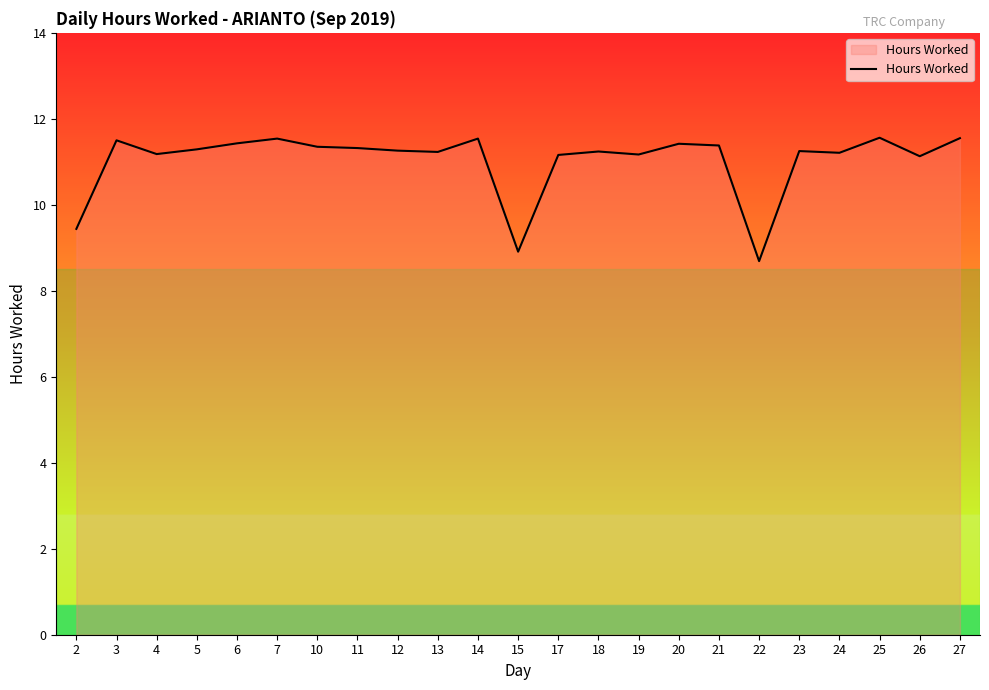

The chart shows a value of 11.2 at 23. True or false?

True